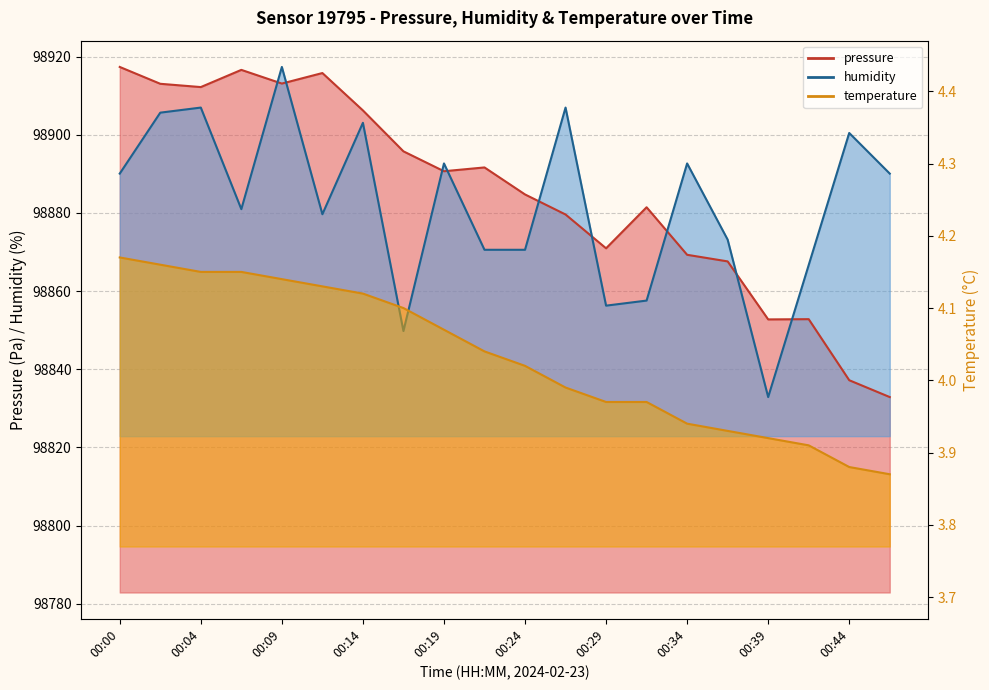

Rank the categories by pressure value from highest to lowest.

00:00, 00:07, 00:12, 00:09, 00:02, 00:04, 00:14, 00:17, 00:22, 00:19, 00:24, 00:31, 00:27, 00:29, 00:34, 00:36, 00:41, 00:39, 00:44, 00:46